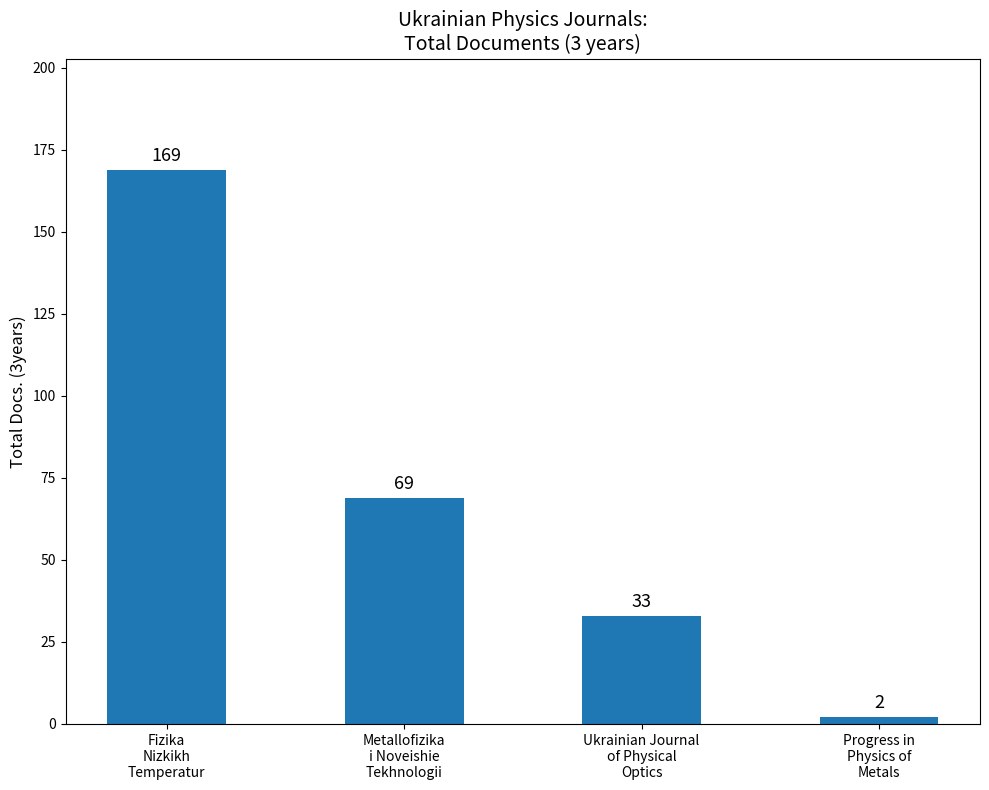

Which has a higher value, Metallofizika
i Noveishie
Tekhnologii or Ukrainian Journal
of Physical
Optics?

Metallofizika
i Noveishie
Tekhnologii